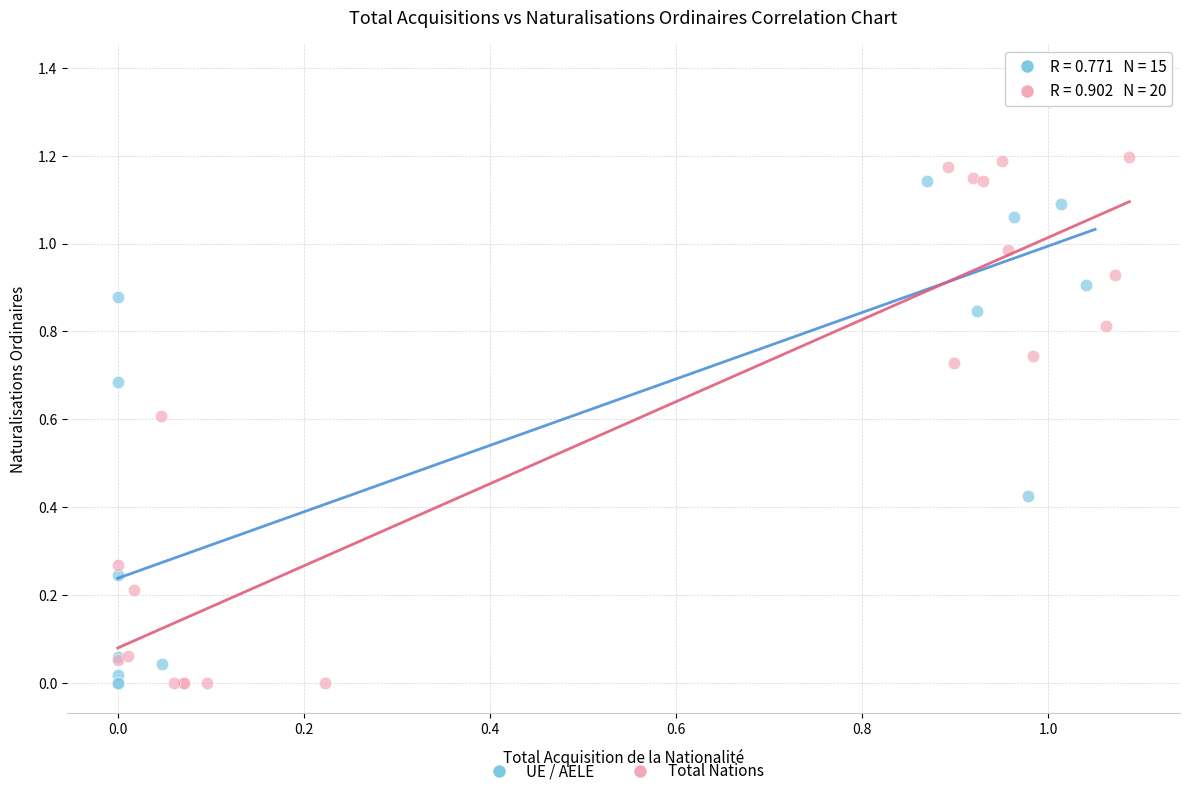

Which series contains the highest Y value?

UE / AELE